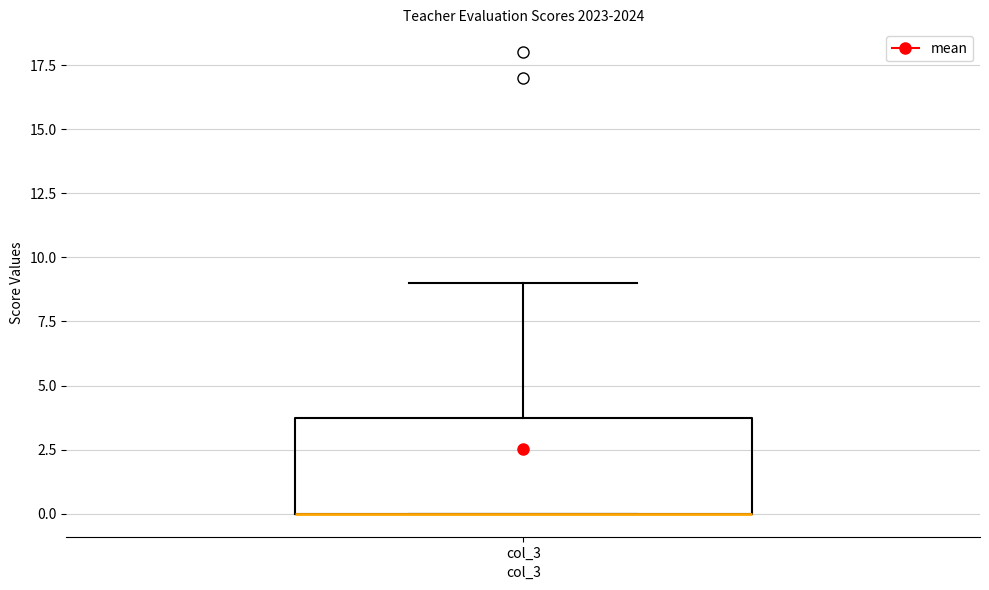

Transcribe this box plot: give where the median line is, the range the box spans, and where the two whiskers end, as read against the y-axis. The values are not printed on the chart, so give them approximately, as read against the axis.

median 0 (drawn on the box's lower edge), box 0 to 4, whiskers 0 to 9